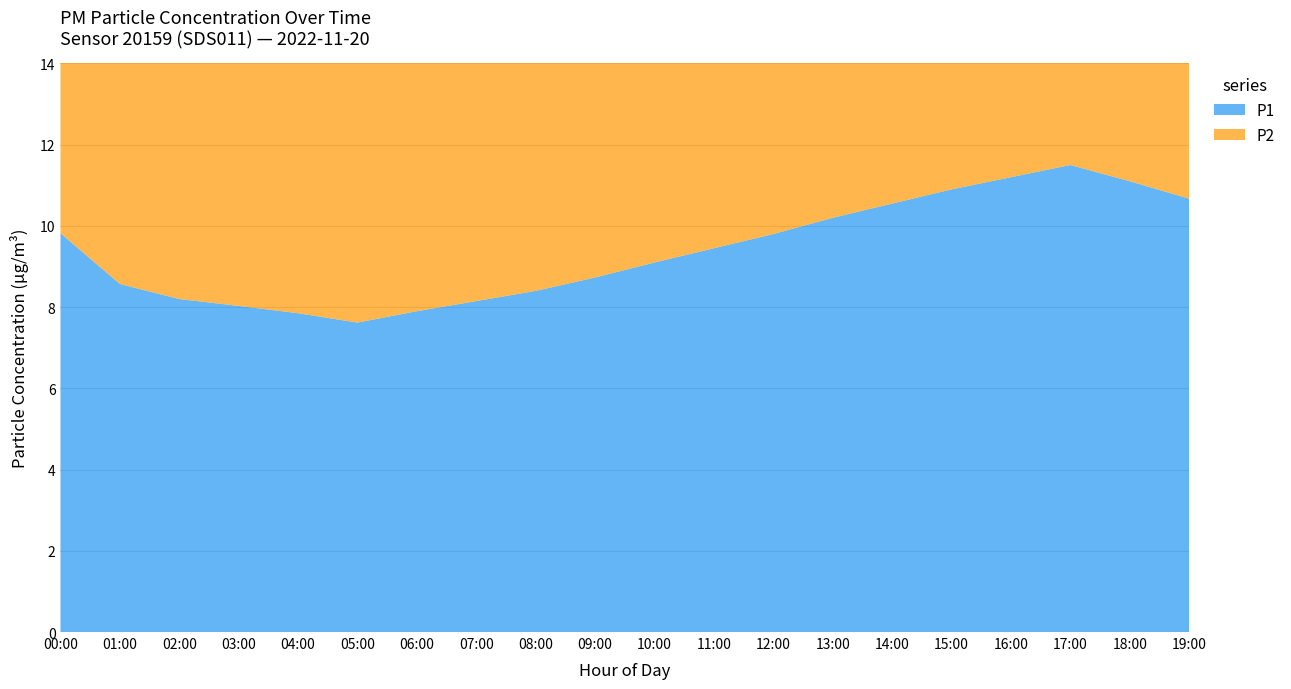

Reading left to right, what are all the values shown in this chart?

P1: 9.8	8.6	8.2	8.0	7.8	7.6	7.9	8.2	8.4	8.7	9.1	9.4	9.8	10.2	10.6	10.9	11.2	11.5	11.1	10.7
P2: 8.4	7.6	7.3	7.1	7.0	6.8	7.0	7.2	7.4	7.7	8.0	8.3	8.6	8.9	9.2	9.5	9.8	10.0	9.7	9.3